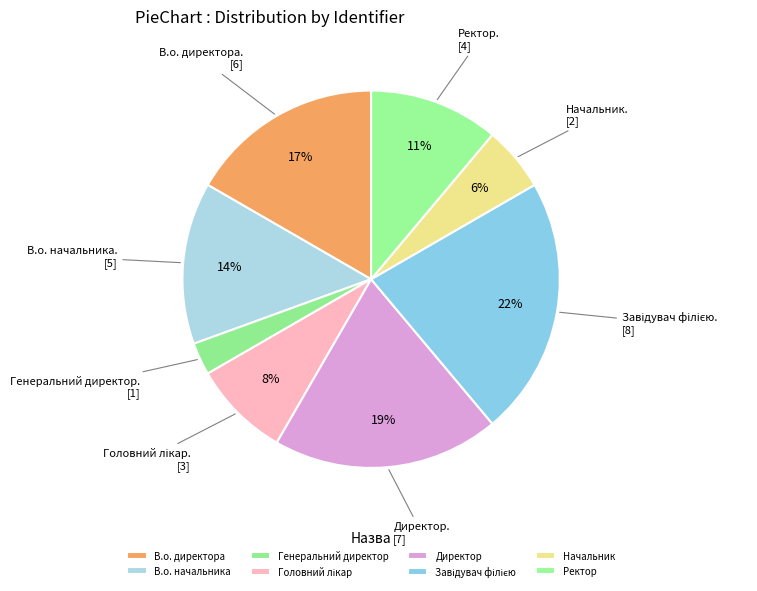

Between Директор and В.о. директора, which is larger?

Директор